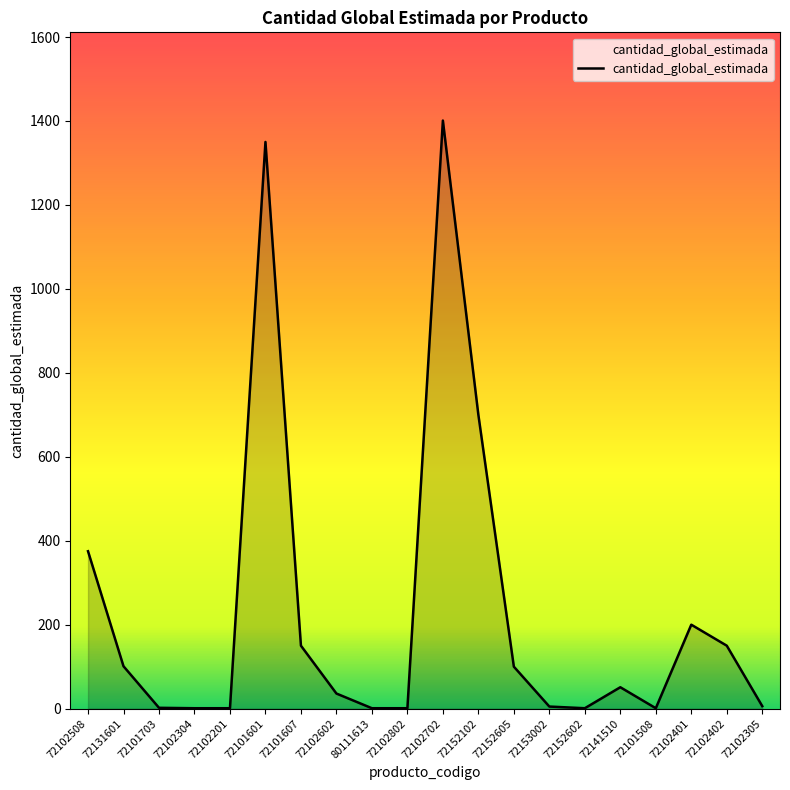

The chart shows a value of 150 at 72101607. True or false?

True